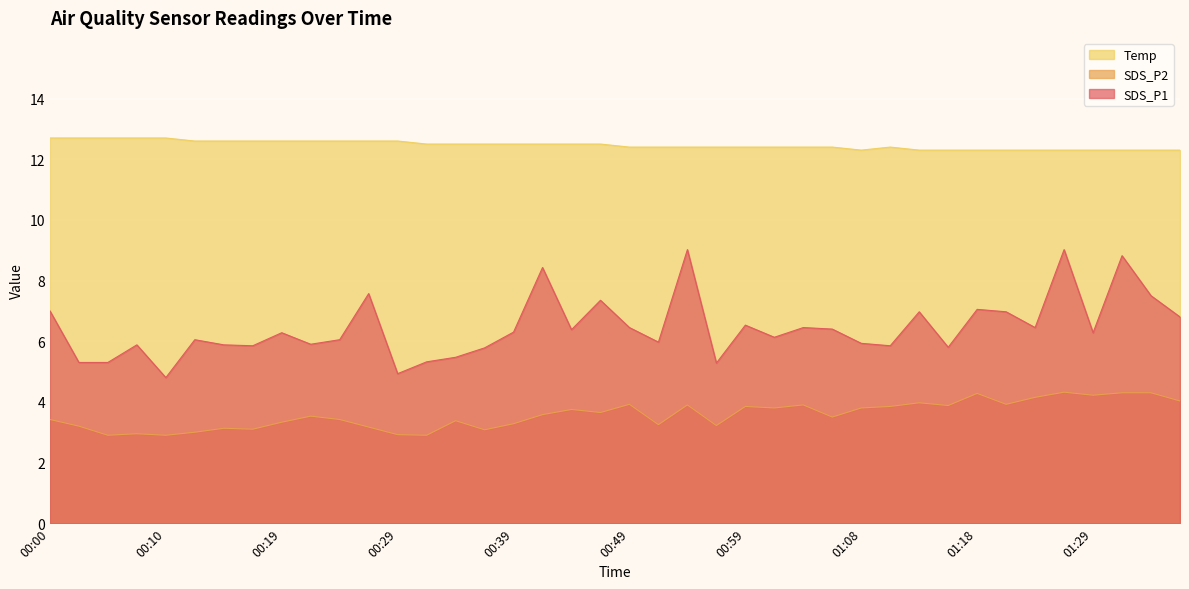

Reading right to left, list all the values displayed in this chart.

SDS_P1: 01:37=6.8	01:34=7.5	01:32=8.8	01:29=6.3	01:27=9.0	01:24=6.5	01:21=7.0	01:18=7.0	01:16=5.8	01:13=7.0	01:11=5.8	01:08=5.9	01:06=6.4	01:04=6.5	01:01=6.1	00:59=6.5	00:56=5.3	00:54=9.0	00:51=6.0	00:49=6.5	00:46=7.3	00:44=6.4	00:41=8.4	00:39=6.3	00:36=5.8	00:34=5.5	00:32=5.3	00:29=4.9	00:27=7.6	00:24=6.0	00:22=5.9	00:19=6.3	00:17=5.8	00:14=5.9	00:12=6.0	00:10=4.8	00:07=5.9	00:05=5.3	00:02=5.3	00:00=7.0
SDS_P2: 01:37=4.0	01:34=4.3	01:32=4.3	01:29=4.2	01:27=4.3	01:24=4.2	01:21=3.9	01:18=4.3	01:16=3.9	01:13=4.0	01:11=3.9	01:08=3.8	01:06=3.5	01:04=3.9	01:01=3.8	00:59=3.9	00:56=3.2	00:54=3.9	00:51=3.2	00:49=3.9	00:46=3.6	00:44=3.8	00:41=3.6	00:39=3.3	00:36=3.1	00:34=3.4	00:32=2.9	00:29=2.9	00:27=3.2	00:24=3.4	00:22=3.5	00:19=3.3	00:17=3.1	00:14=3.1	00:12=3.0	00:10=2.9	00:07=3.0	00:05=2.9	00:02=3.2	00:00=3.4
Temp: 01:37=12.3	01:34=12.3	01:32=12.3	01:29=12.3	01:27=12.3	01:24=12.3	01:21=12.3	01:18=12.3	01:16=12.3	01:13=12.3	01:11=12.4	01:08=12.3	01:06=12.4	01:04=12.4	01:01=12.4	00:59=12.4	00:56=12.4	00:54=12.4	00:51=12.4	00:49=12.4	00:46=12.5	00:44=12.5	00:41=12.5	00:39=12.5	00:36=12.5	00:34=12.5	00:32=12.5	00:29=12.6	00:27=12.6	00:24=12.6	00:22=12.6	00:19=12.6	00:17=12.6	00:14=12.6	00:12=12.6	00:10=12.7	00:07=12.7	00:05=12.7	00:02=12.7	00:00=12.7